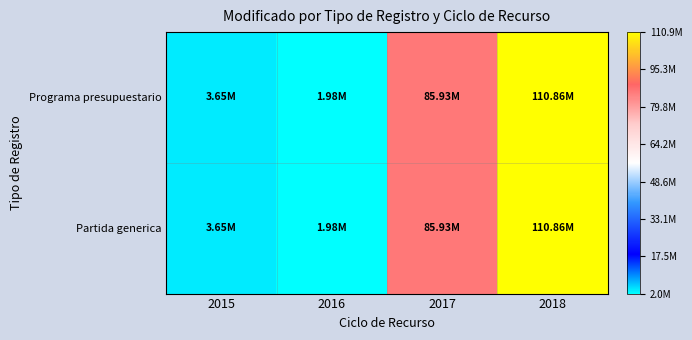

Which series has the largest total across all categories?

Programa presupuestario